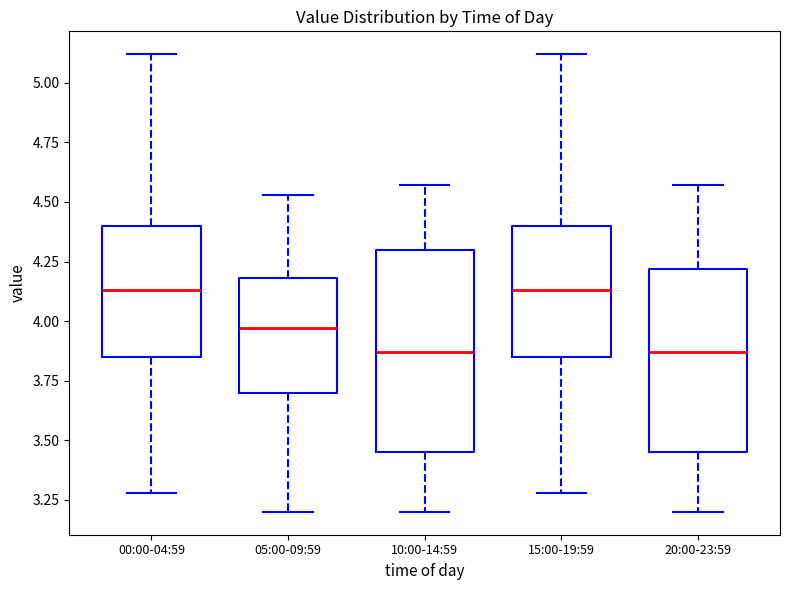

Reading left to right, read every box against the y-axis: the position of its median line, the range the box covers, and the ends of its whiskers. The values are not printed on the chart, so give them approximately, as read against the axis.

00:00-04:59: median 4.15, box 3.85 to 4.40, whiskers 3.30 to 5.10
05:00-09:59: median 3.95, box 3.70 to 4.20, whiskers 3.20 to 4.55
10:00-14:59: median 3.85, box 3.45 to 4.30, whiskers 3.20 to 4.55
15:00-19:59: median 4.15, box 3.85 to 4.40, whiskers 3.30 to 5.10
20:00-23:59: median 3.85, box 3.45 to 4.20, whiskers 3.20 to 4.55